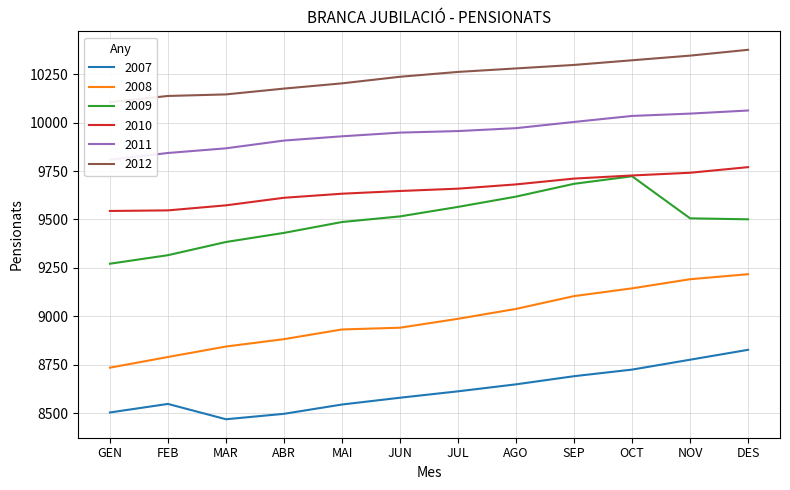

Where is 2007 nearest to the value 8649?

AGO